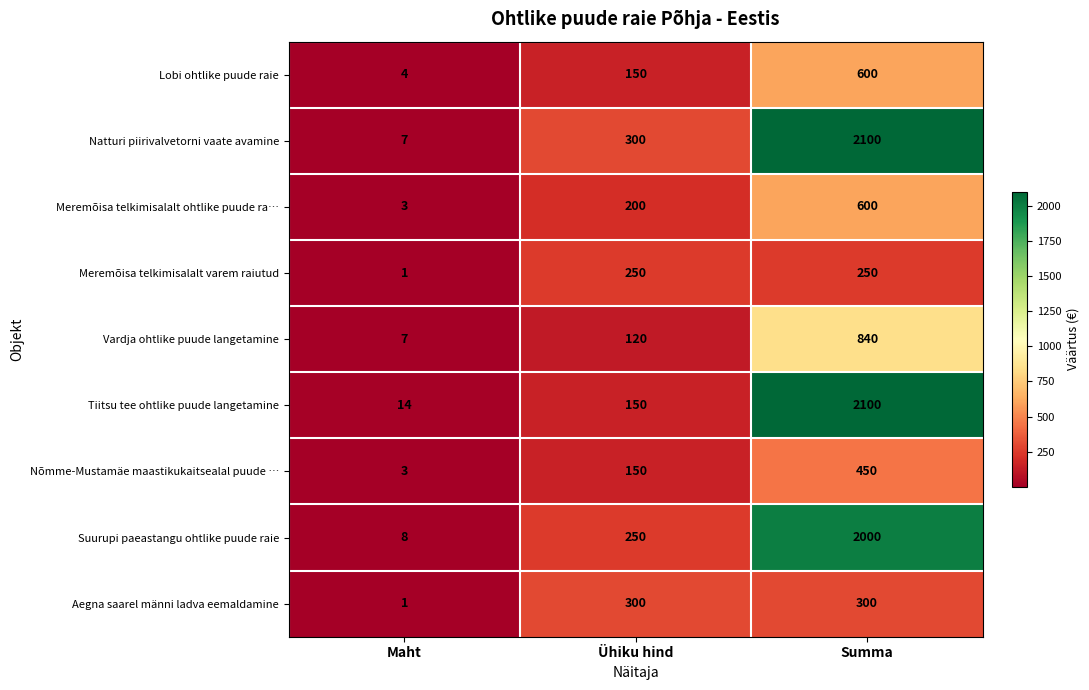

What is the total value across all series at Ühiku hind?

1870